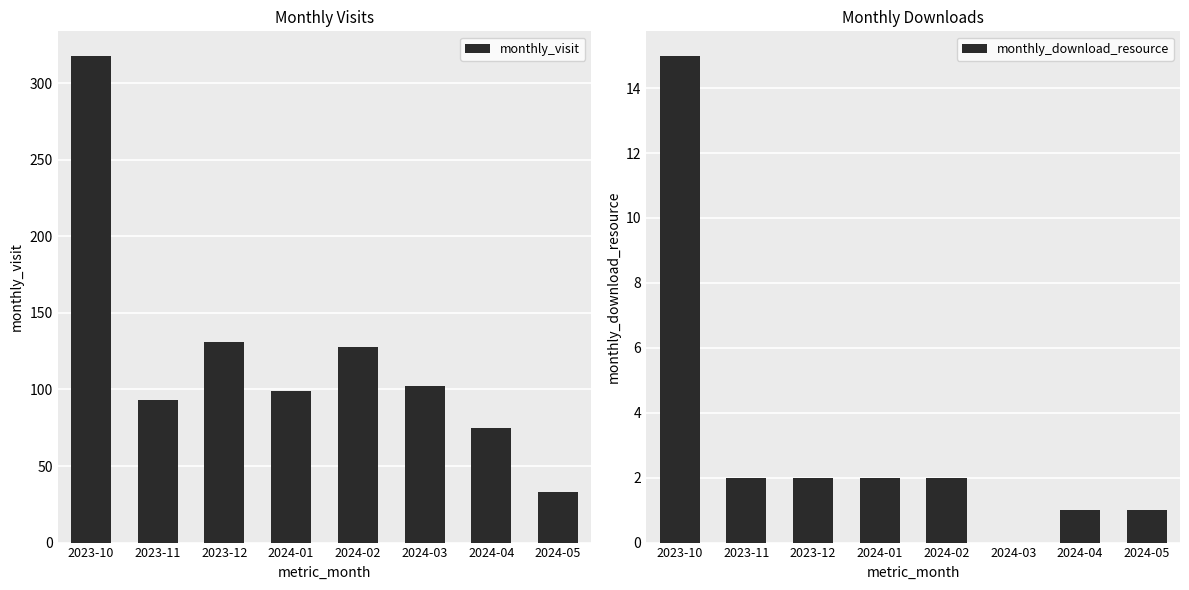

At which category is the sum across all series the highest?

2023-10